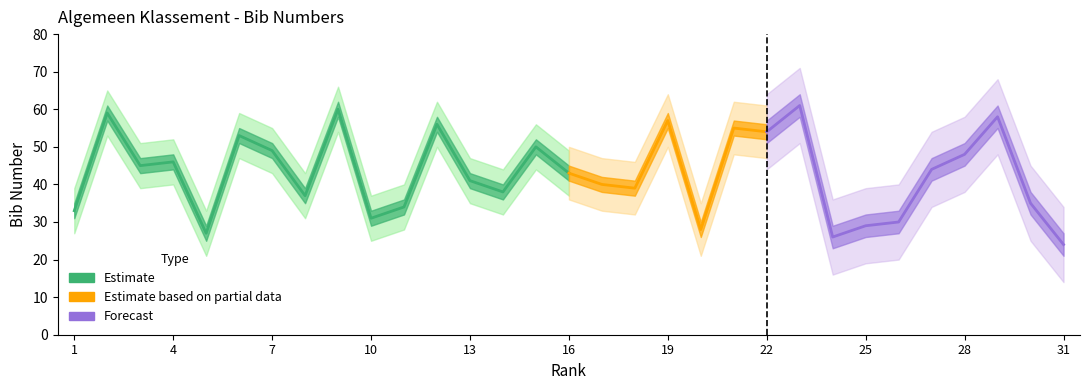

Between 11 and 13, which is larger?

13